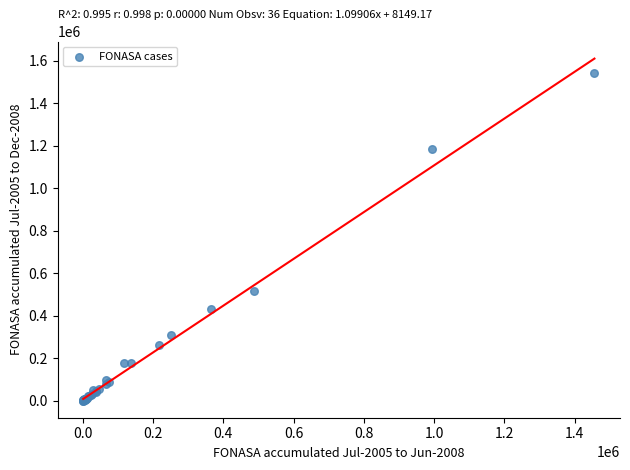

What Y value in the scatter plot is closest to 771500?

518704